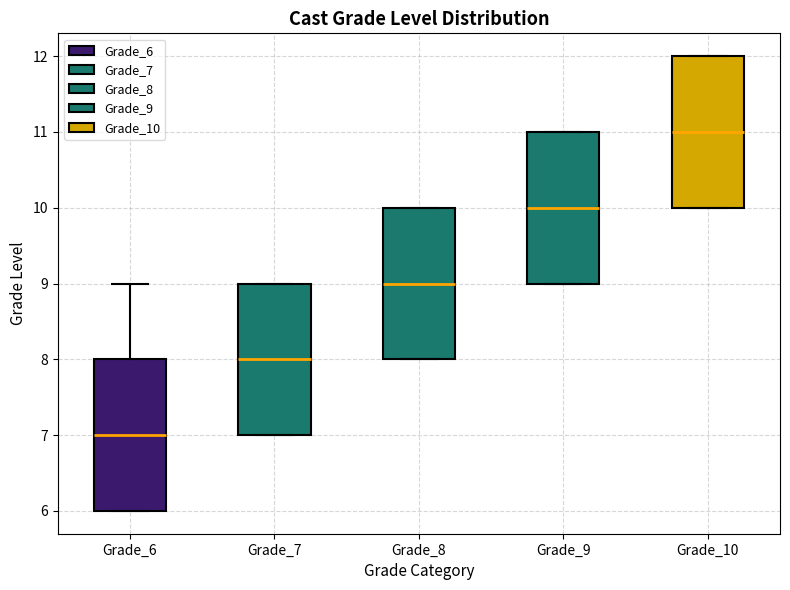

Reading left to right, read every box against the y-axis: the position of its median line, the range the box covers, and the ends of its whiskers. The values are not printed on the chart, so give them approximately, as read against the axis.

Grade_6: median 7, box 6 to 8, whiskers 6 to 9
Grade_7: median 8, box 7 to 9, whiskers 7 to 9
Grade_8: median 9, box 8 to 10, whiskers 8 to 10
Grade_9: median 10, box 9 to 11, whiskers 9 to 11
Grade_10: median 11, box 10 to 12, whiskers 10 to 12